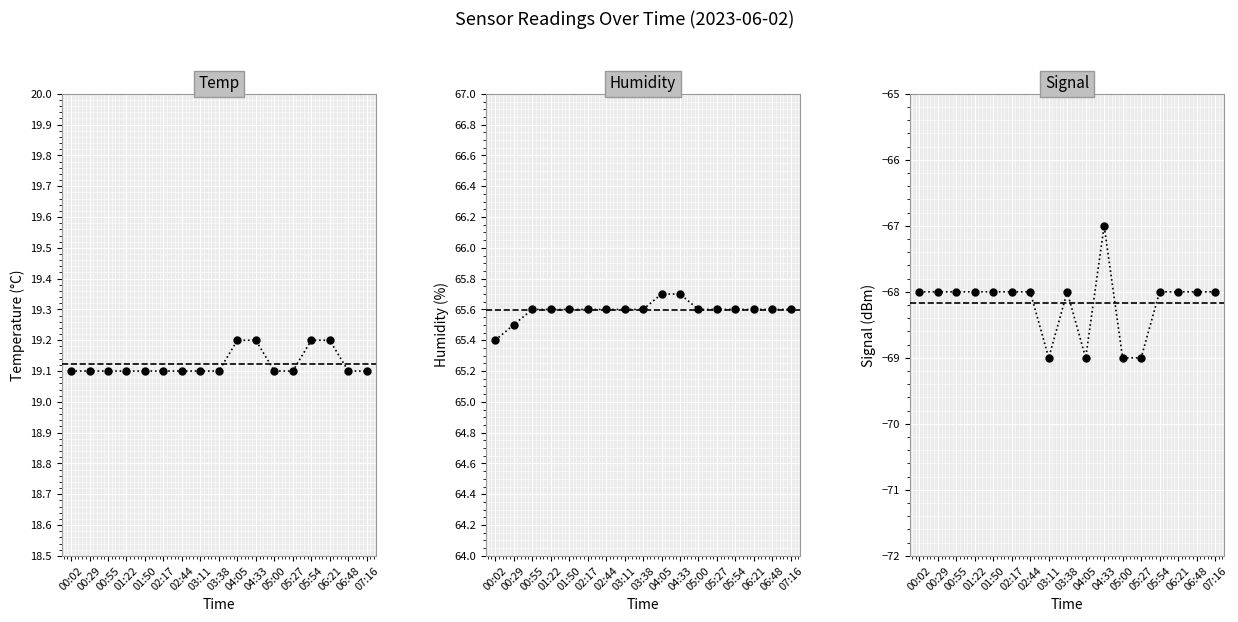

Which series changed the most between 05:00 and 07:16?

Signal